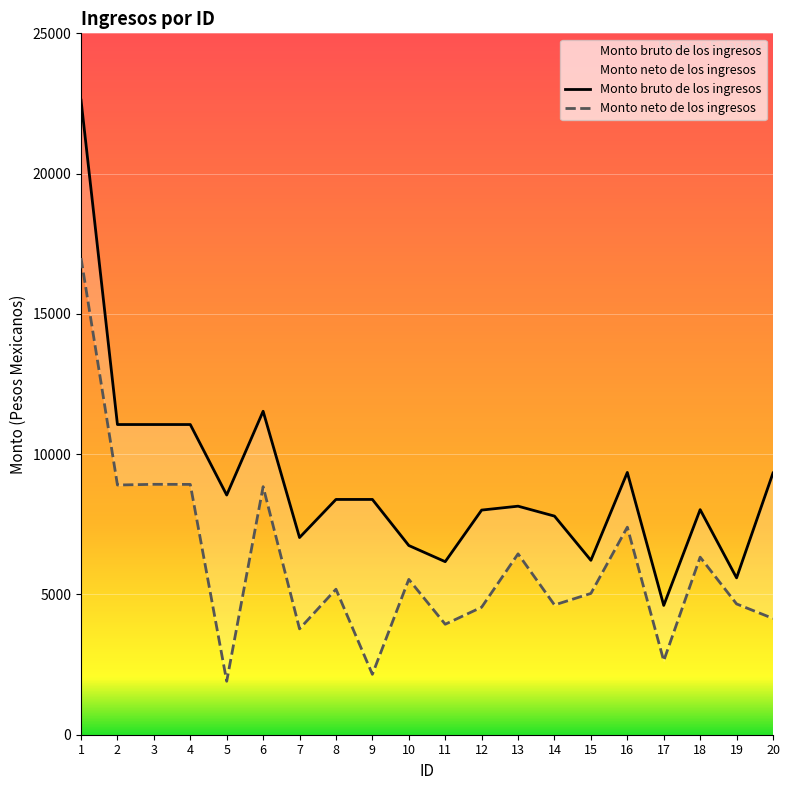

What is the difference between the second highest and second lowest values in the Monto bruto de los ingresos series?

5939.8